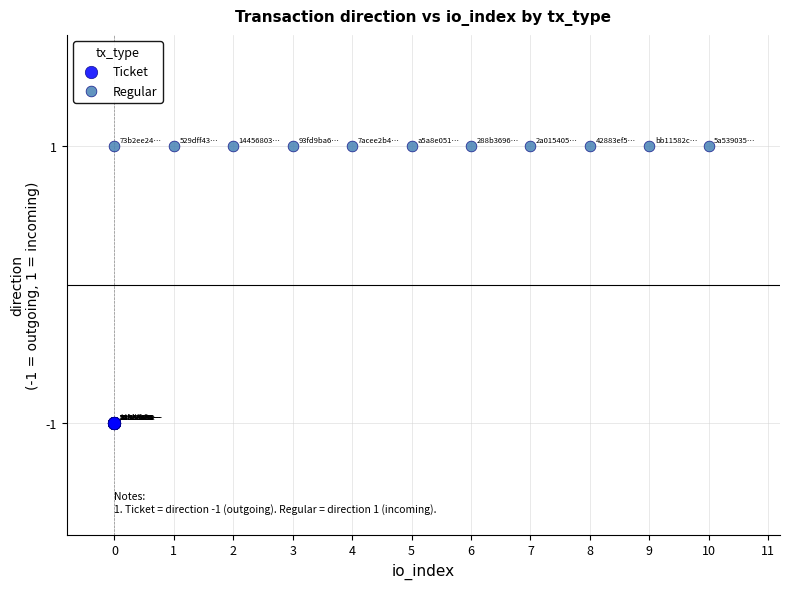

Which series contains the highest Y value?

Regular